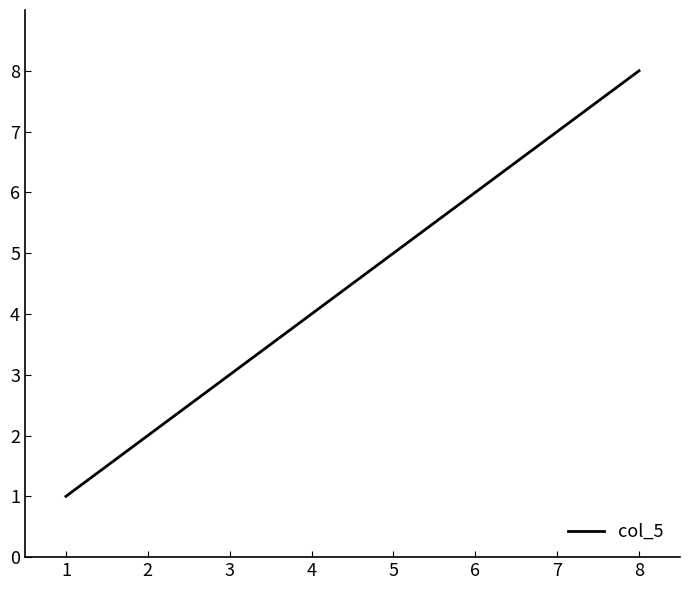

Reading left to right, transcribe all the data shown in this chart.

1	2	3	4	5	6	7	8